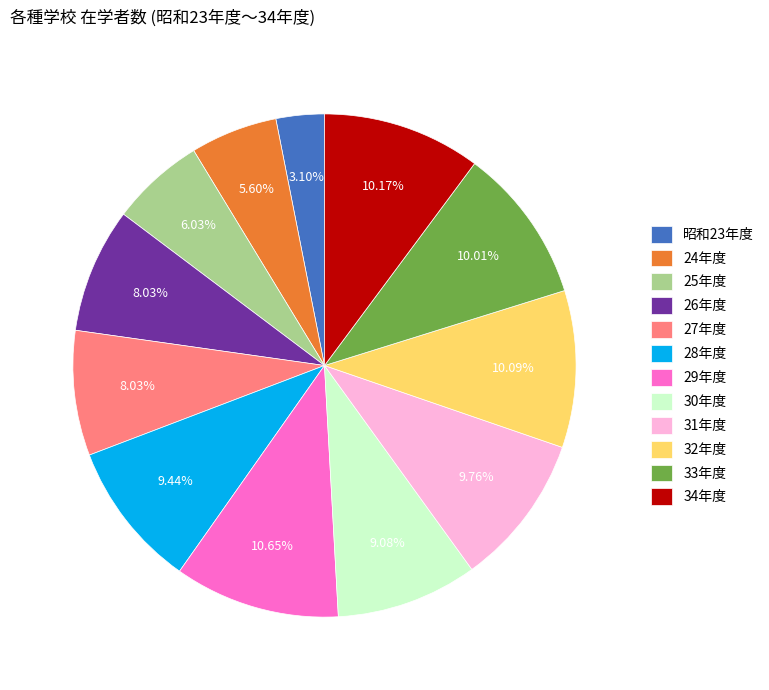

Does 25年度 represent more than half of the total?

No